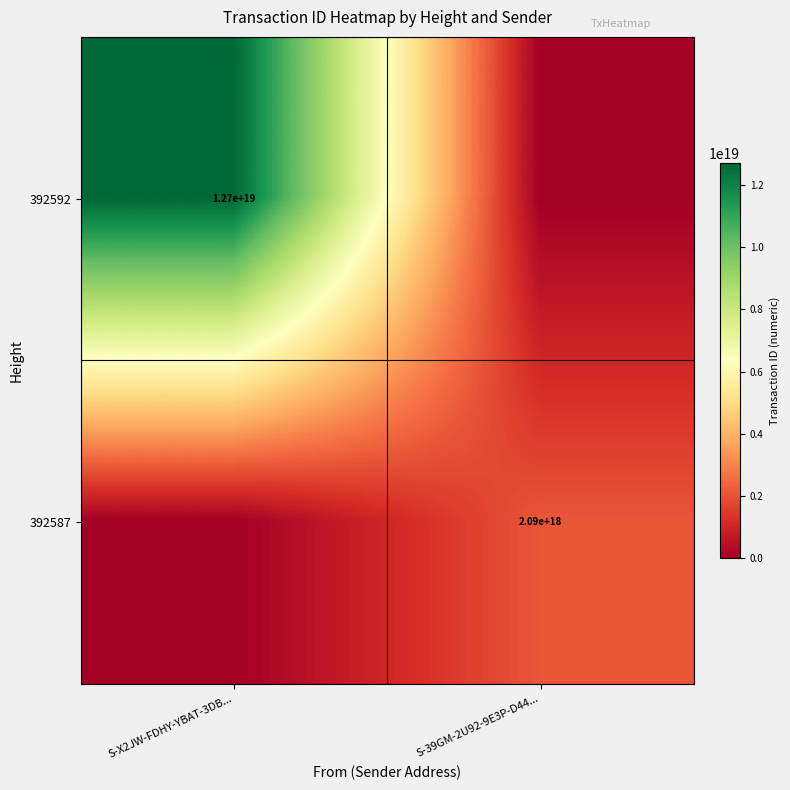

Is it true that 392587 equals 1003499124142948736 at S-39GM-2U92-9E3P-D44...?

False